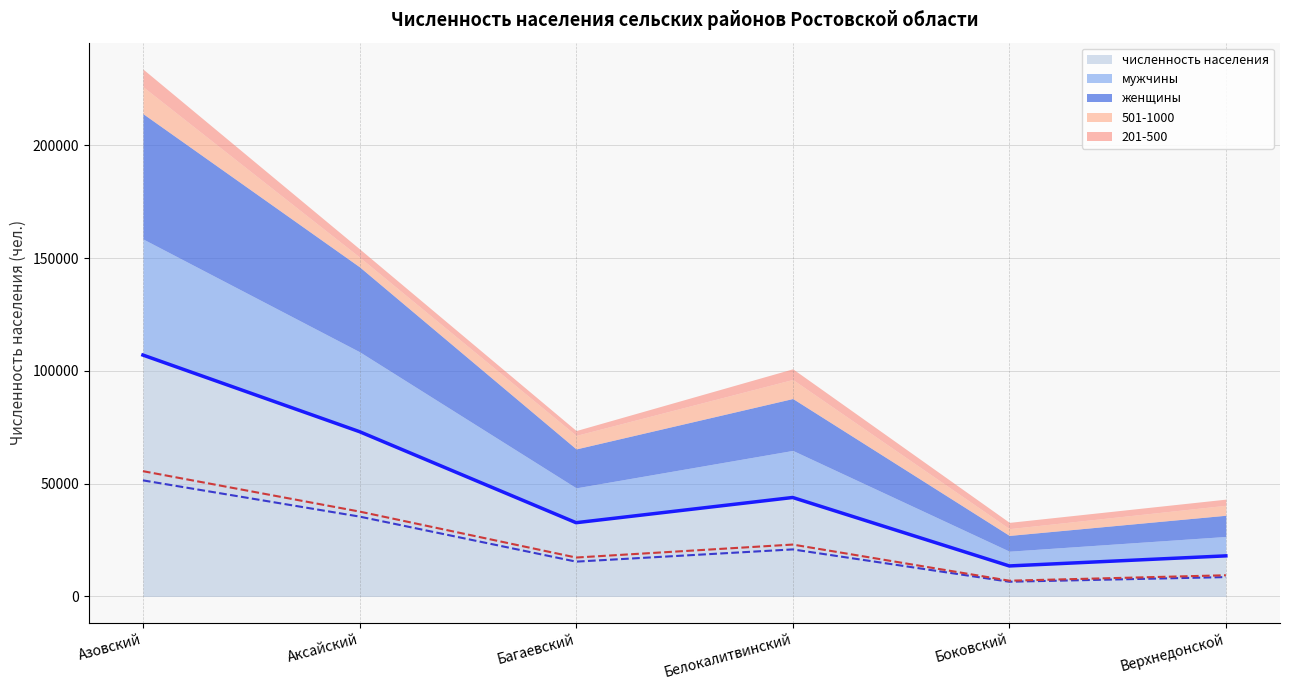

What is the difference between the second highest and minimum values in the численность населения series?

59528